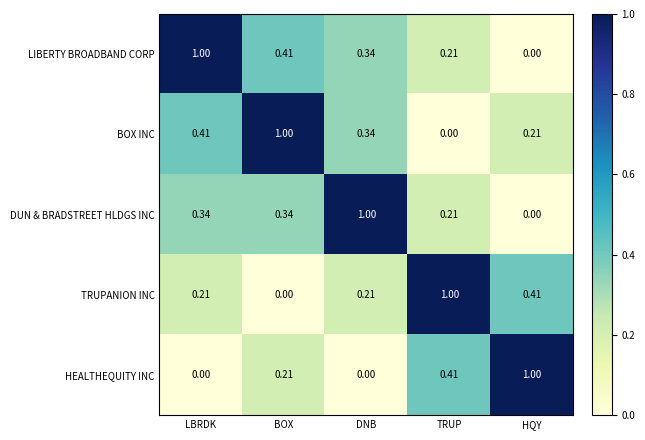

At which label is BOX INC closest to 0?

TRUP